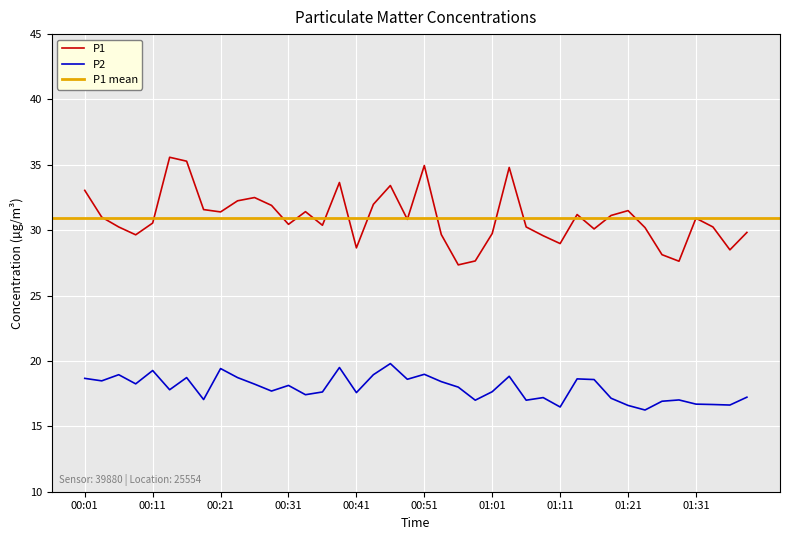

Reading right to left, transcribe all the data shown in this chart.

P1: 29.8	28.5	30.2	30.9	27.6	28.1	30.2	31.5	31.1	30.1	31.2	29.0	29.6	30.2	34.8	29.8	27.6	27.4	29.7	35.0	30.8	33.4	32.0	28.6	33.6	30.4	31.4	30.4	31.9	32.5	32.2	31.4	31.6	35.3	35.6	30.6	29.6	30.2	31.0	33.0
P2: 17.2	16.6	16.7	16.7	17.0	16.9	16.2	16.6	17.1	18.6	18.6	16.5	17.2	17.0	18.8	17.6	17.0	18.0	18.4	19.0	18.6	19.8	18.9	17.6	19.5	17.6	17.4	18.1	17.7	18.2	18.7	19.4	17.1	18.7	17.8	19.3	18.2	18.9	18.5	18.7